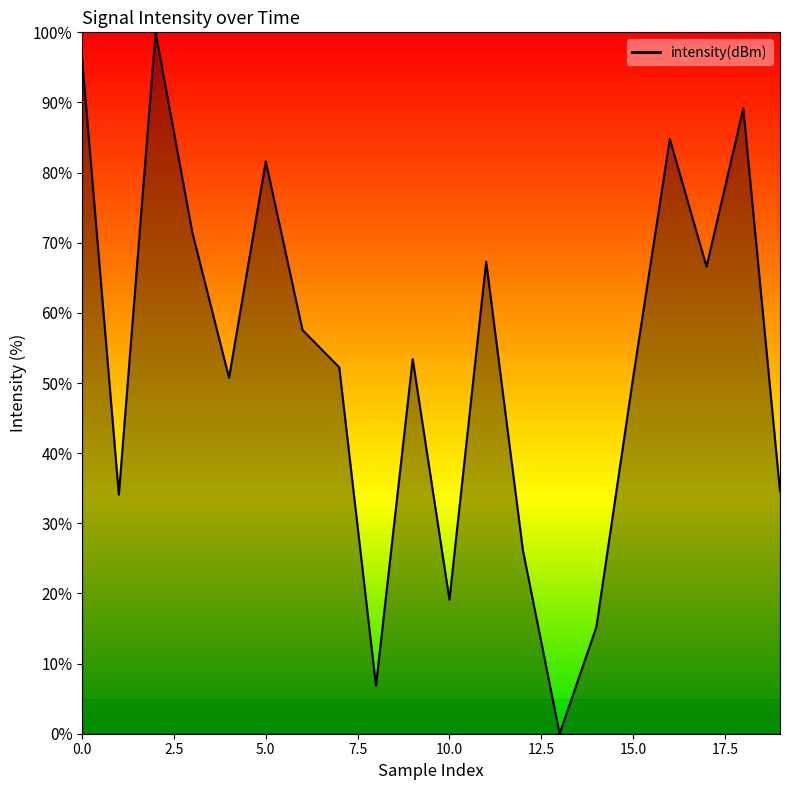

Reading left to right, extract all data points from this chart.

0=96.2	1=34.1	2=100.0	3=71.5	4=50.7	5=81.6	6=57.6	7=52.2	8=6.9	9=53.4	10=19.1	11=67.3	12=26.2	13=0.0	14=15.2	15=50.7	16=84.8	17=66.6	18=89.1	19=34.6